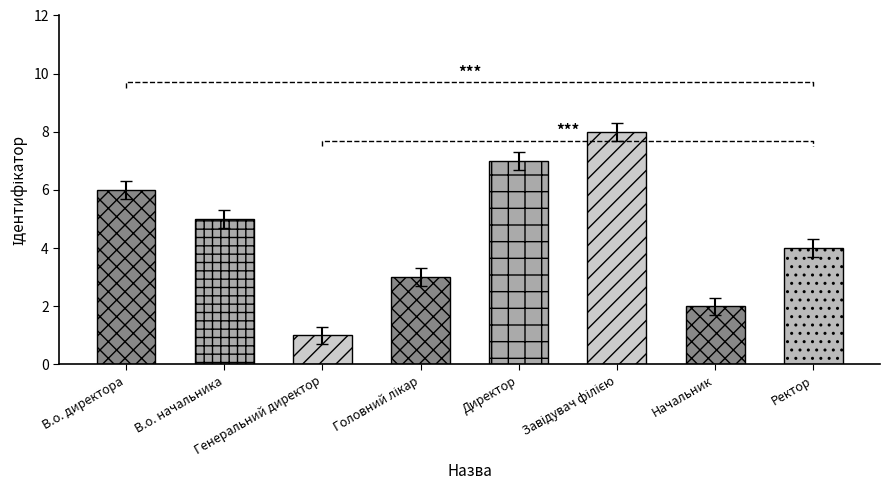

Which category has the highest value across all series?

Завідувач філією